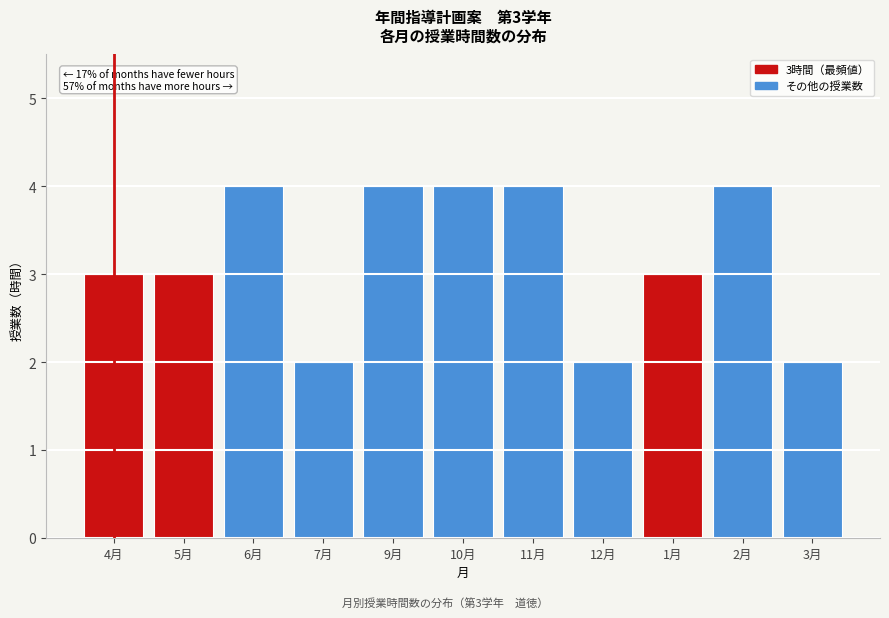

Reading left to right, extract all data points from this chart.

3	3	4	2	4	4	4	2	3	4	2